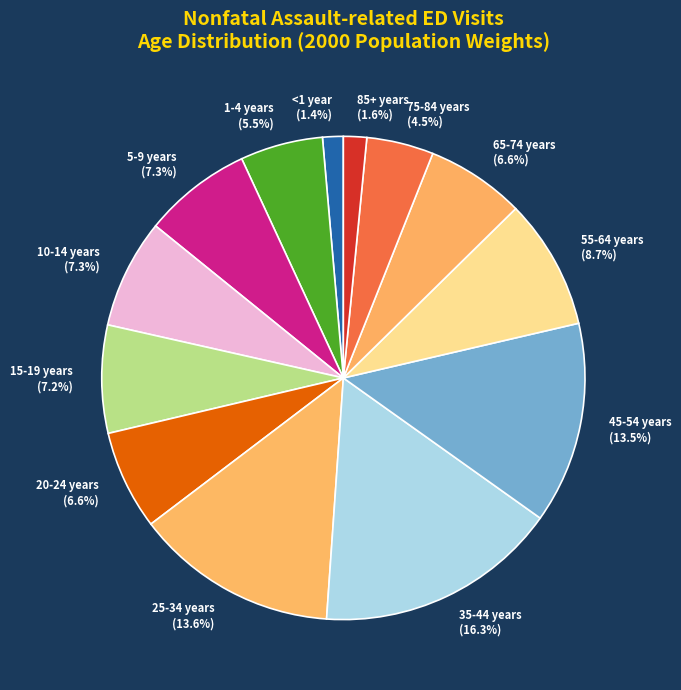

Which has a higher value, 25-34 years or 5-9 years?

25-34 years